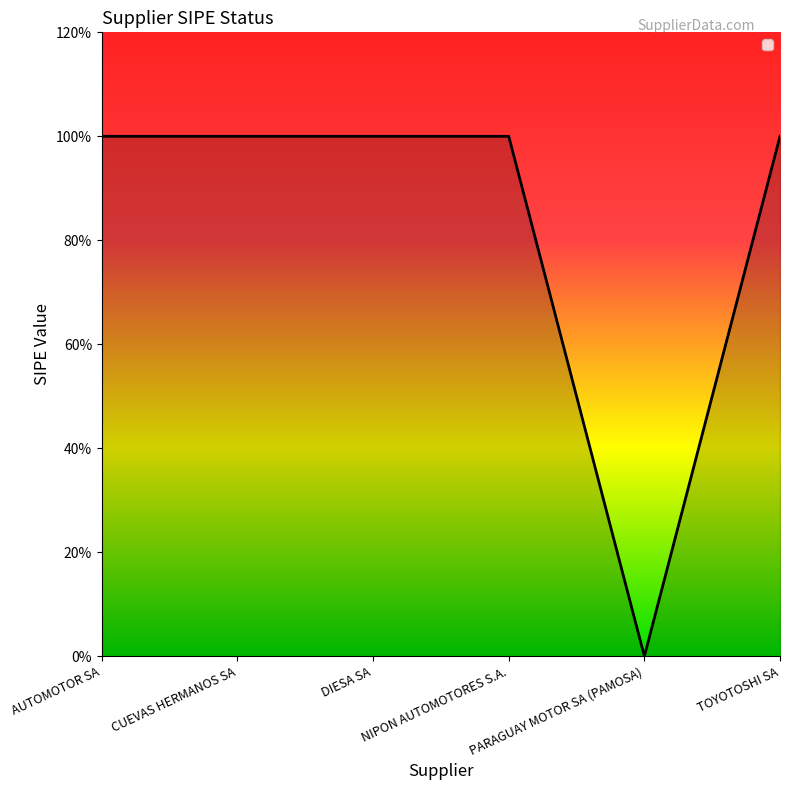

Does the chart display data point markers on the line(s)?

No